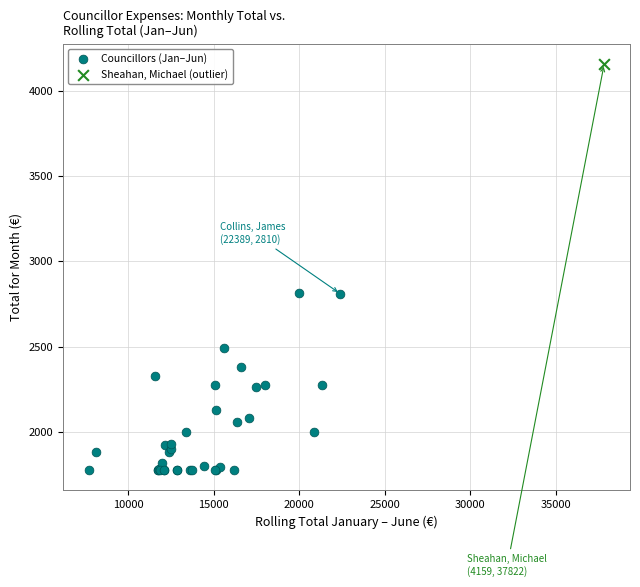

What are all the series names shown in the legend?

Councillors (Jan–Jun), Sheahan, Michael (outlier)